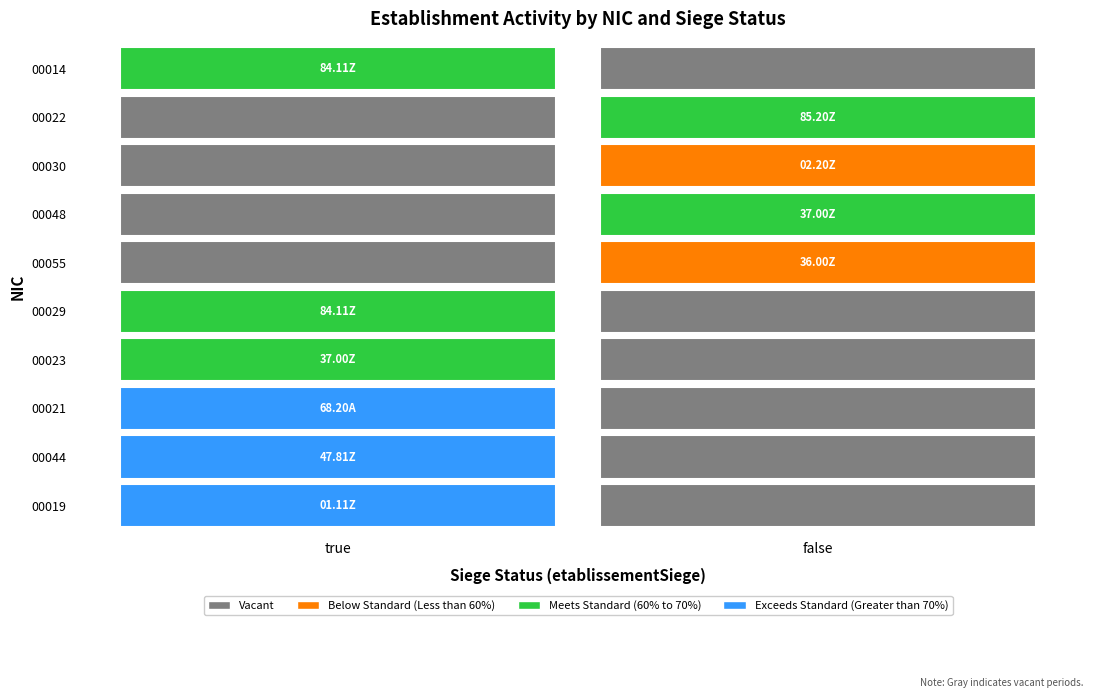

Count the number of data series in this chart.

10